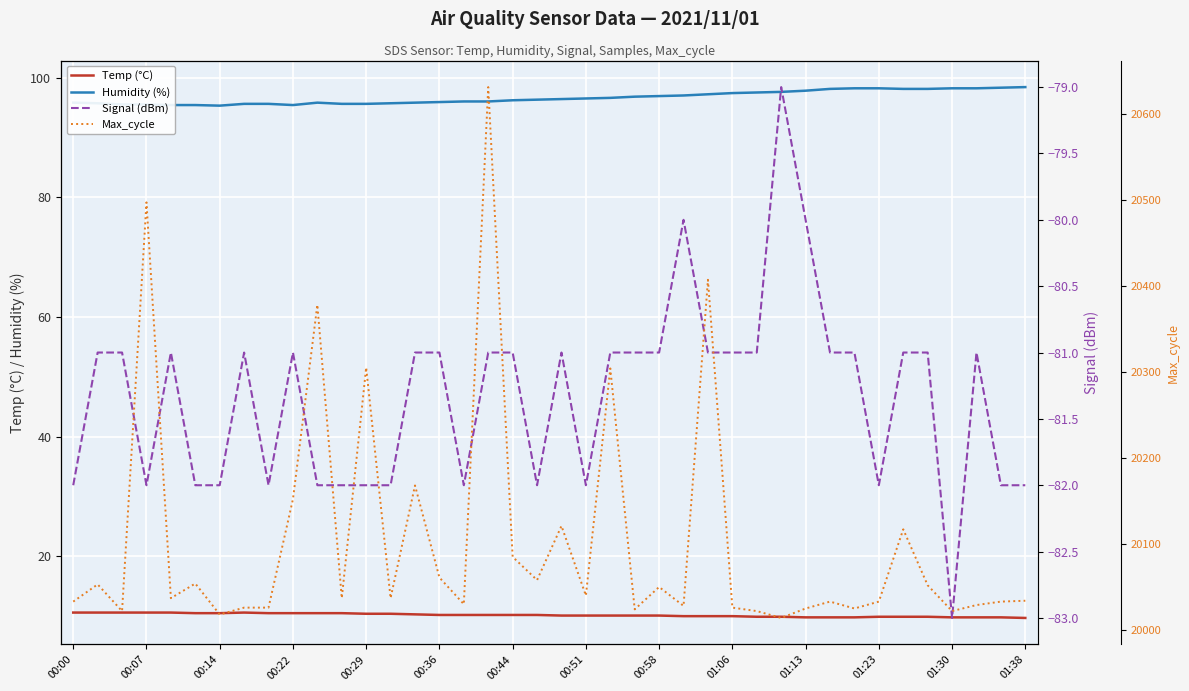

The Temp (°C) series shows 6.3 at 00:14. True or false?

False